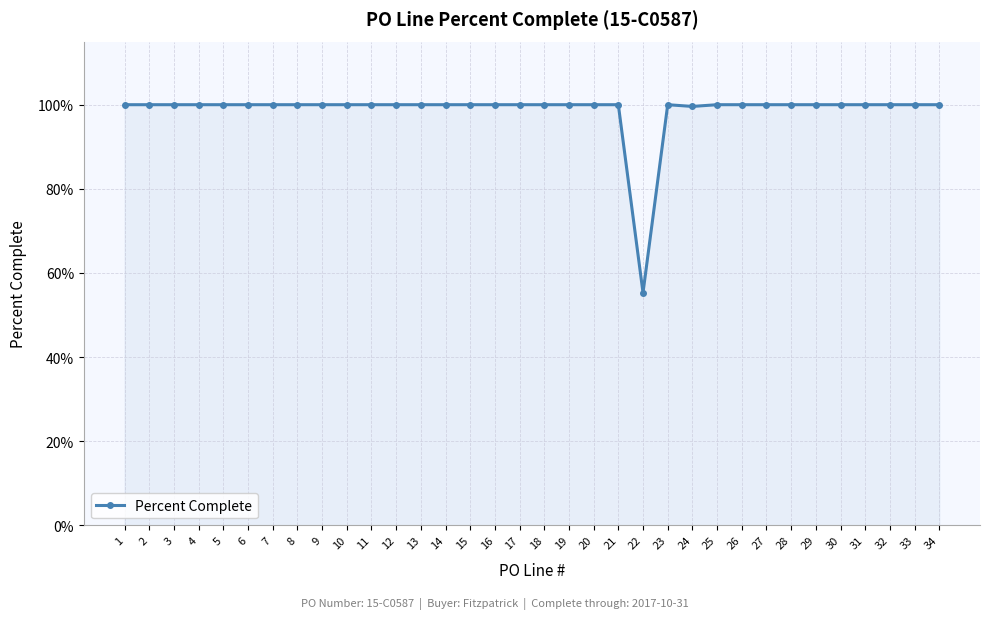

What is the sum of the values at 12 and 6?

2.0